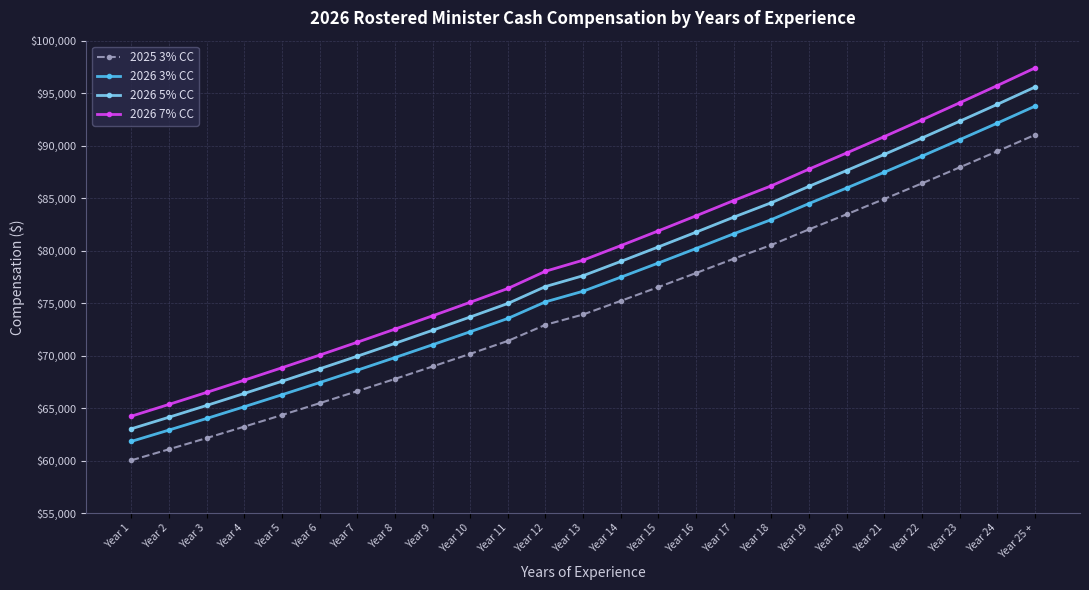

What is the highest value of the 2026 3% CC series?

93749.6